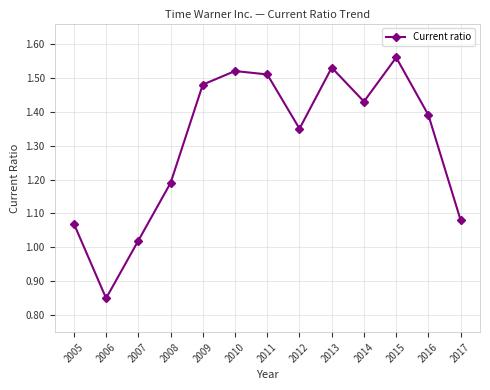

How many points are lower than both their immediate neighbors (excluding endpoints)?

3